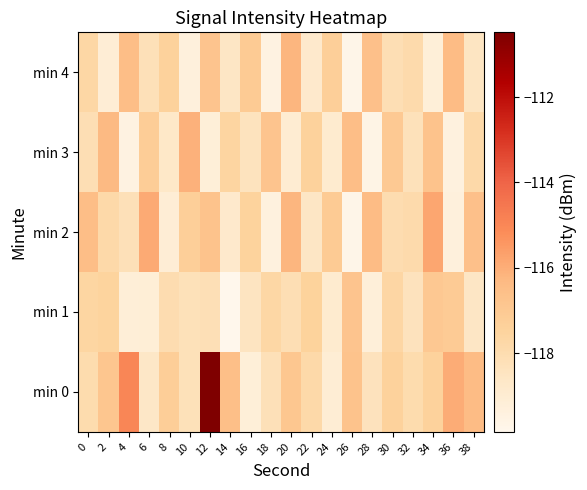

How many categories are shown in the chart?

20